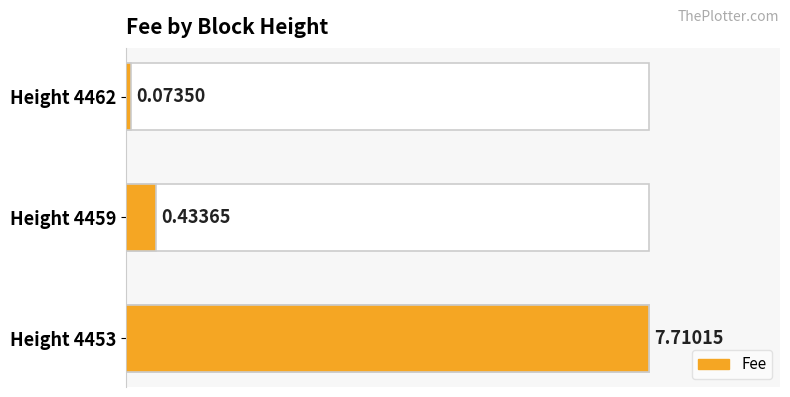

What is the value of the 3rd bar from the left?

7.7